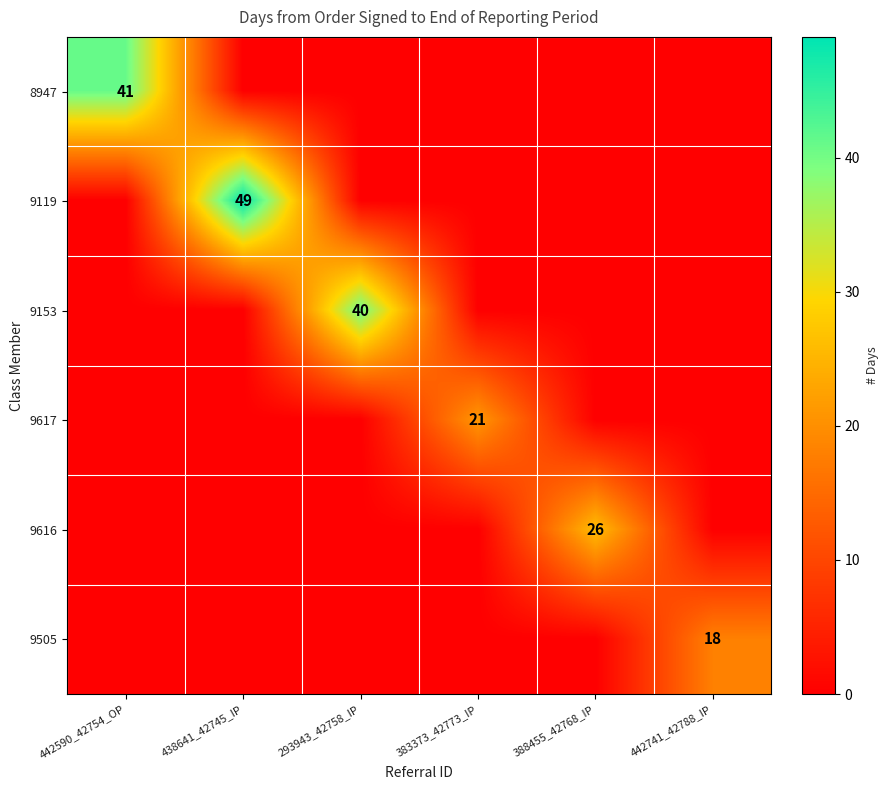

Is it true that 9153 equals 57 at 293943_42758_IP?

False